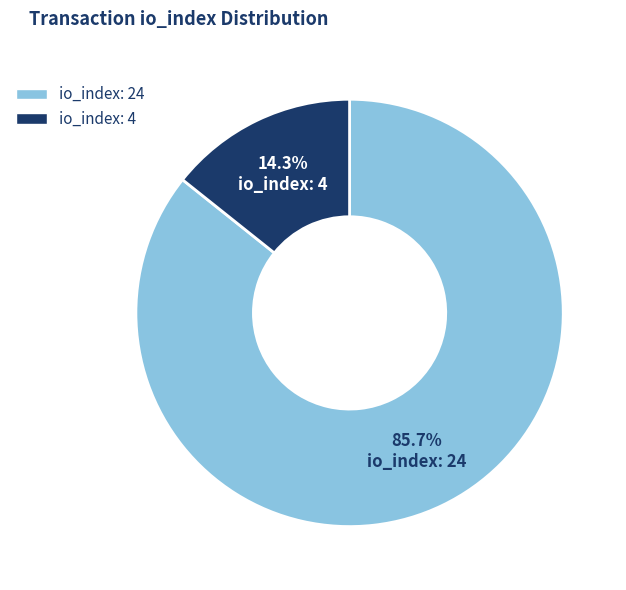

What is the largest slice in the pie chart?

io_index: 24